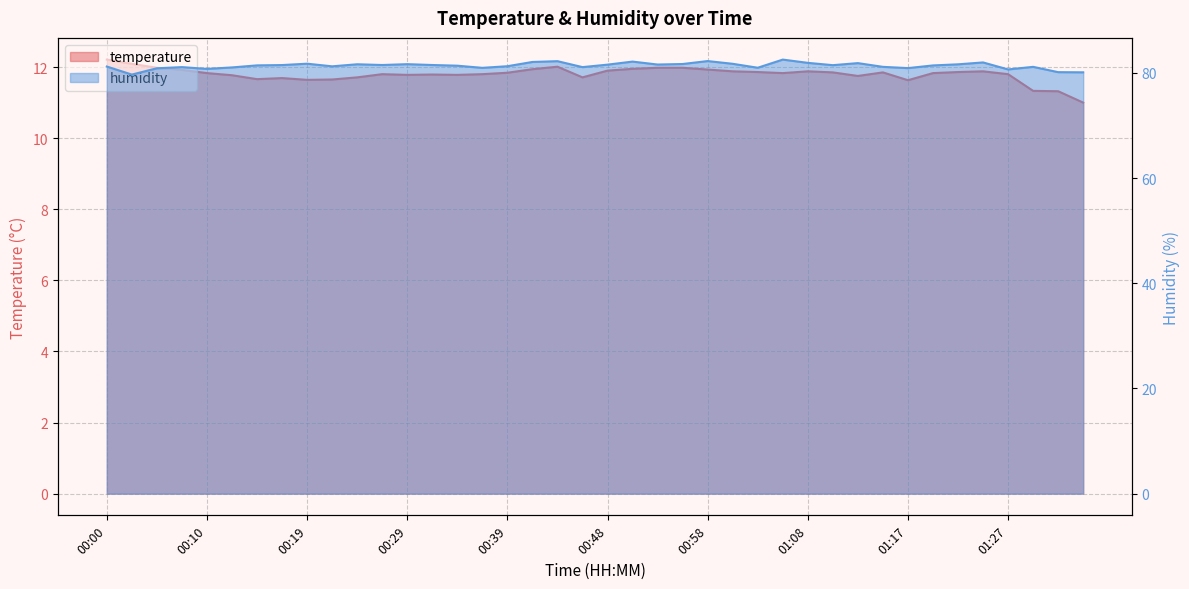

What is the greatest value displayed?

82.5